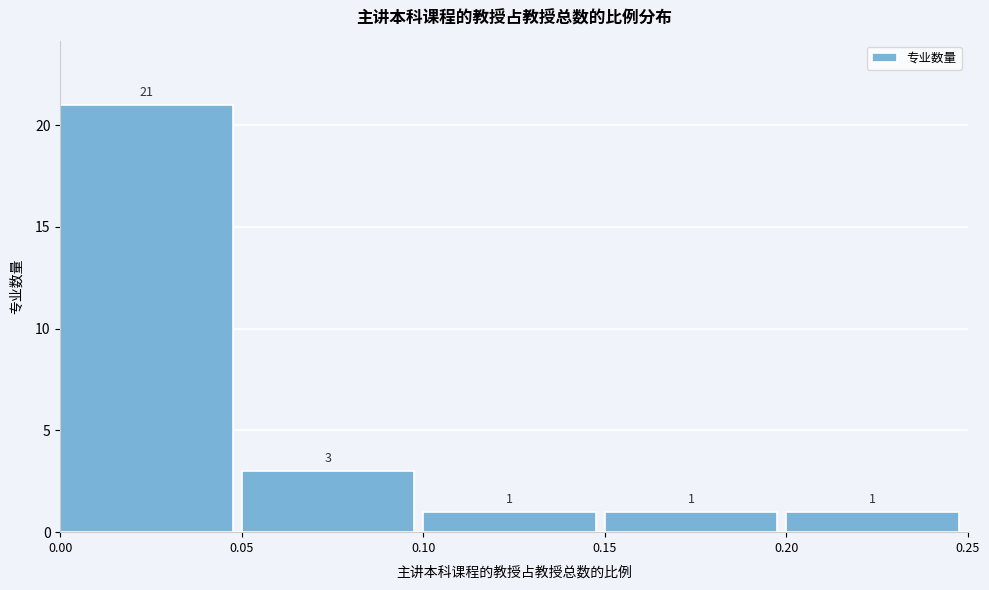

Reading left to right, list every bar in this chart as the range it spans on the x-axis followed by its height.

0.00 to 0.05: 21
0.05 to 0.10: 3
0.10 to 0.15: 1
0.15 to 0.20: 1
0.20 to 0.25: 1